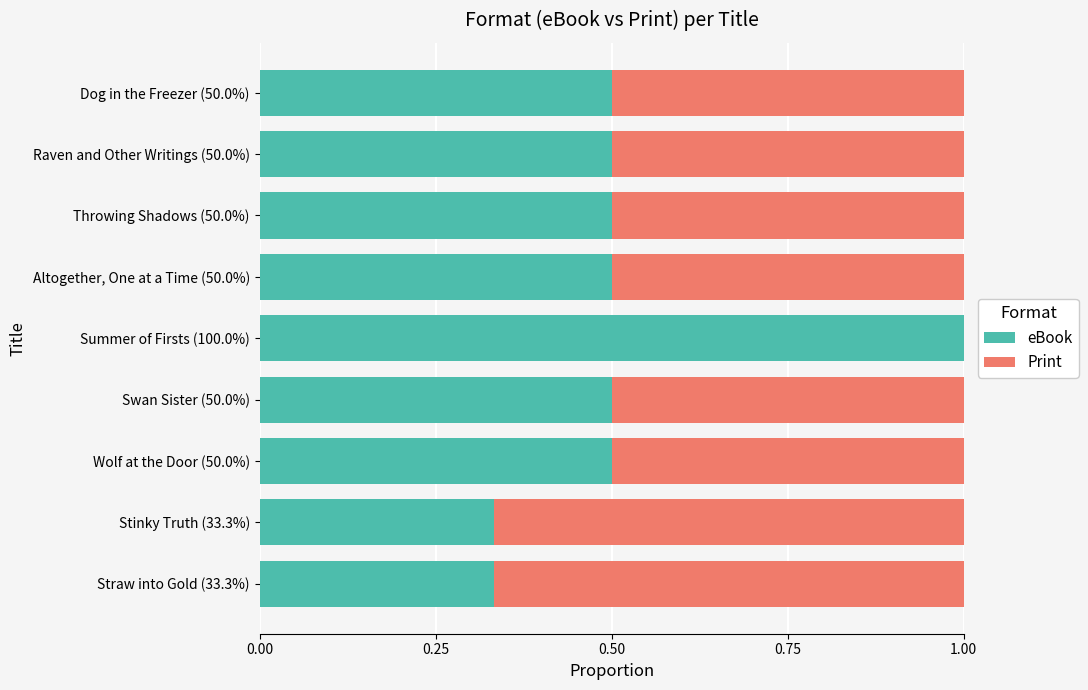

The value of eBook at Summer of Firsts (100.0%) is 1.0. True or false?

True